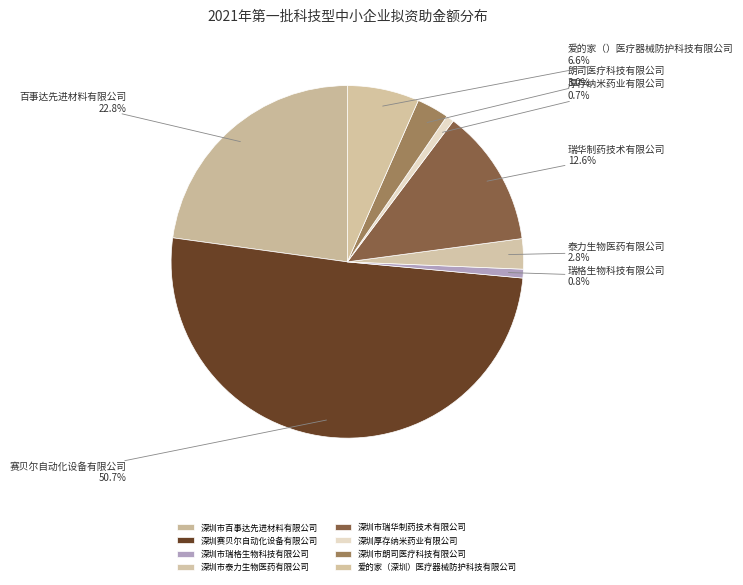

What percentage is the 深圳市瑞格生物科技有限公司 slice, to the nearest percent?

1%